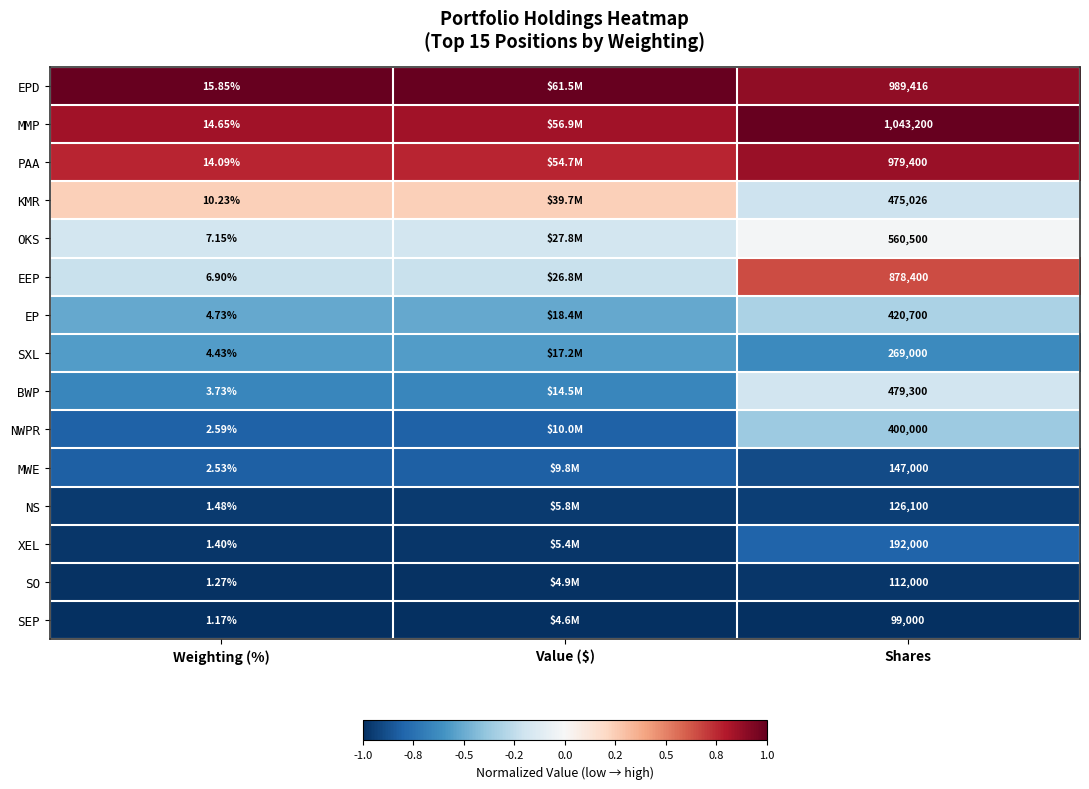

Which category has the highest value across all series?

Weighting (%)